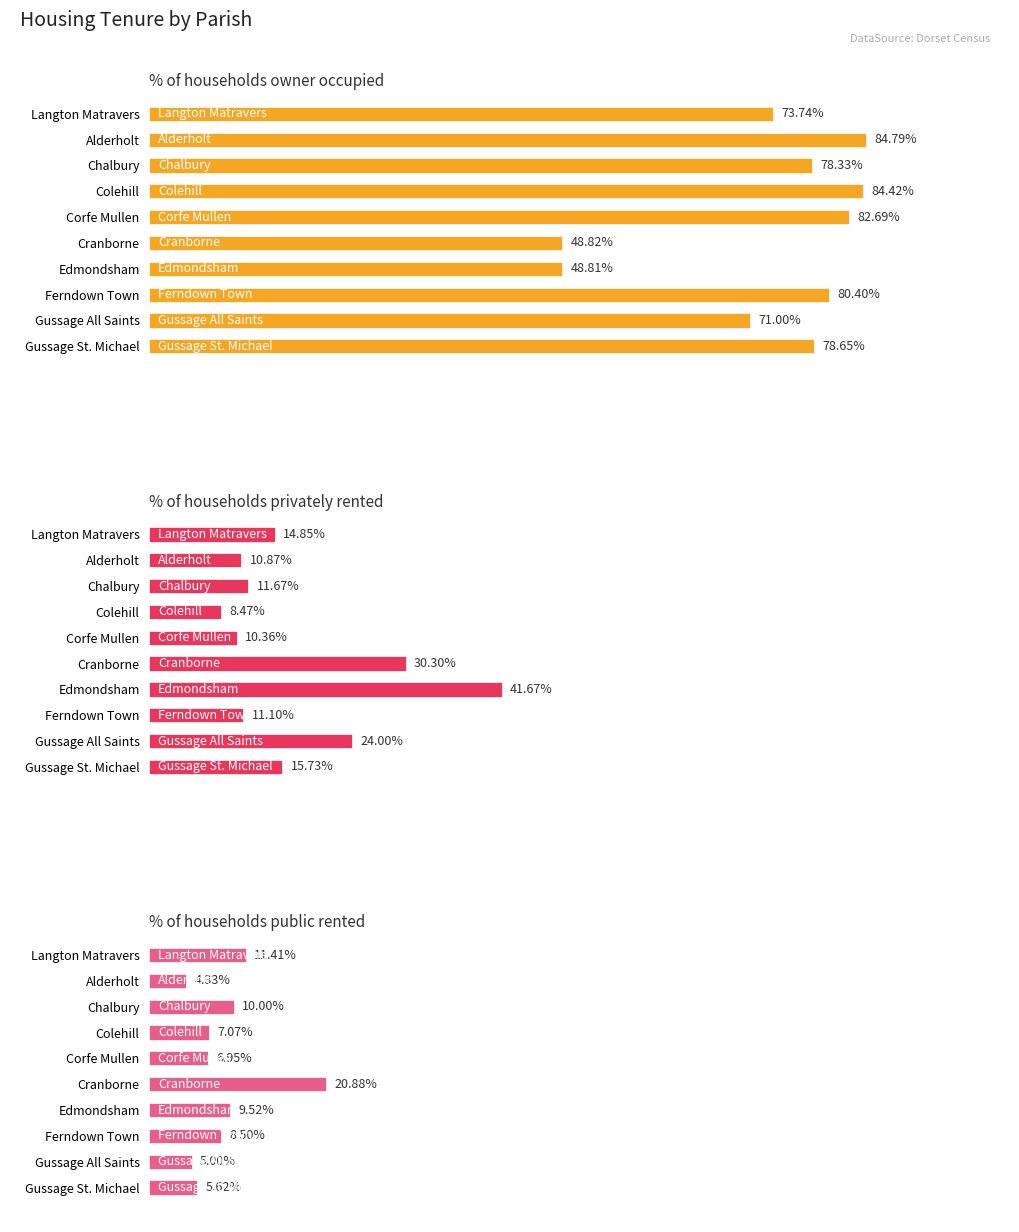

Is the value of % of households privately rented at Alderholt greater than the value of % of households owner occupied at Langton Matravers?

No